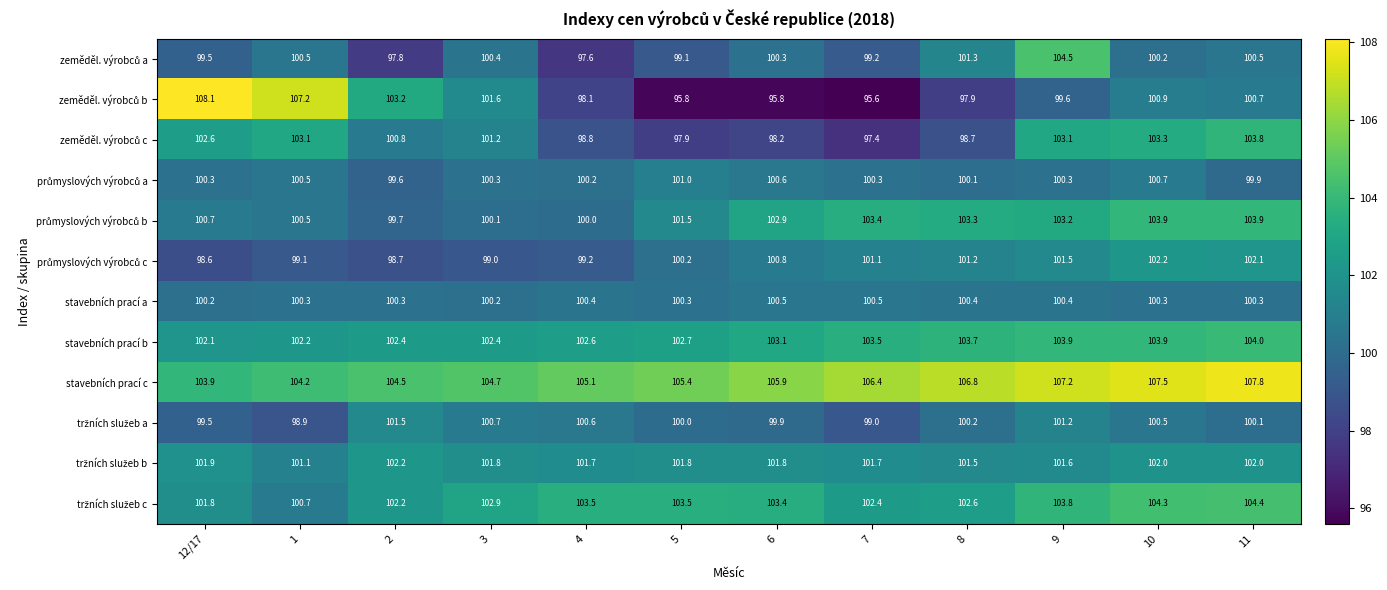

Is it true that stavebních prací c equals 67.1 at 1?

False